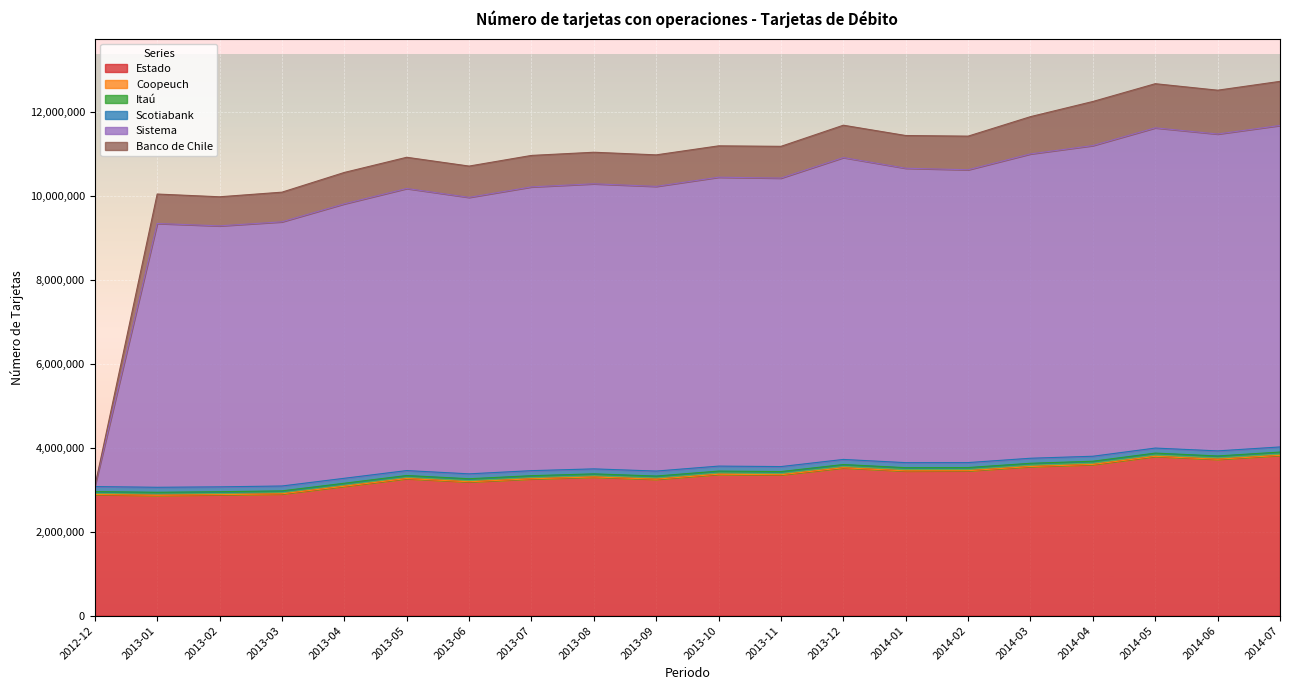

What is the highest value of the Itaú series?

78154